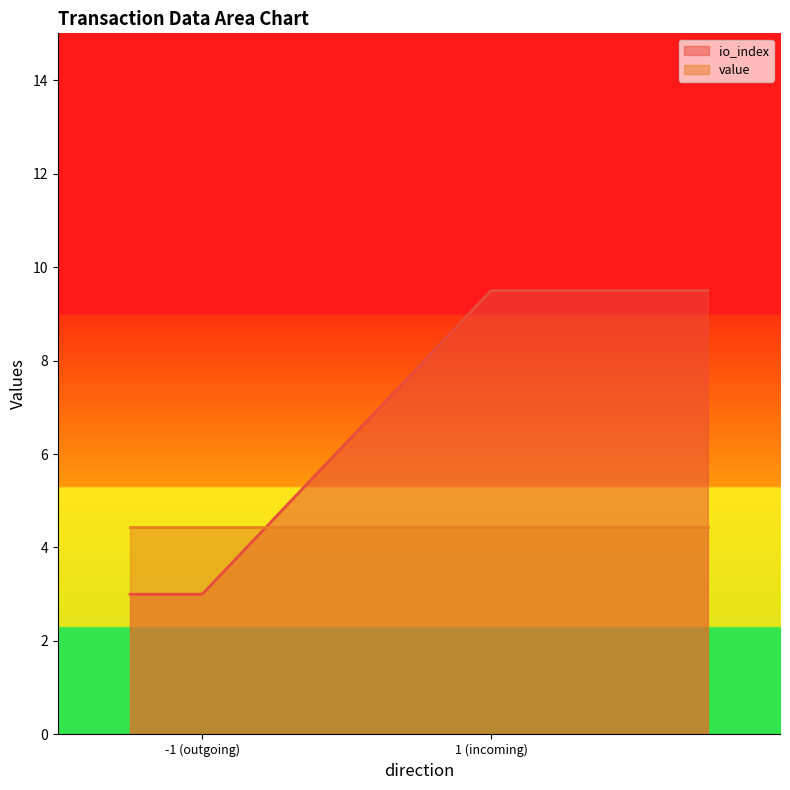

How many series are shown in this chart?

2